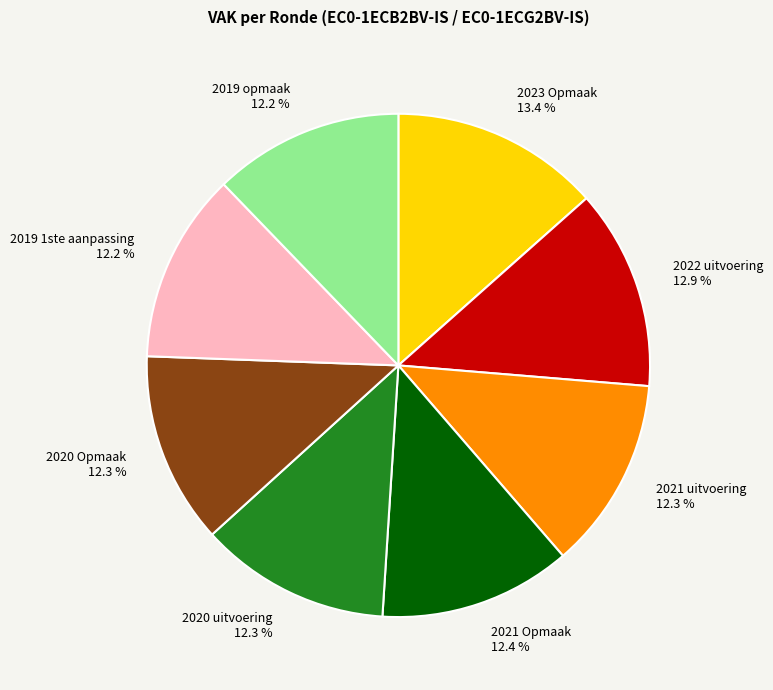

Which category has the biggest portion of the pie?

2023 Opmaak